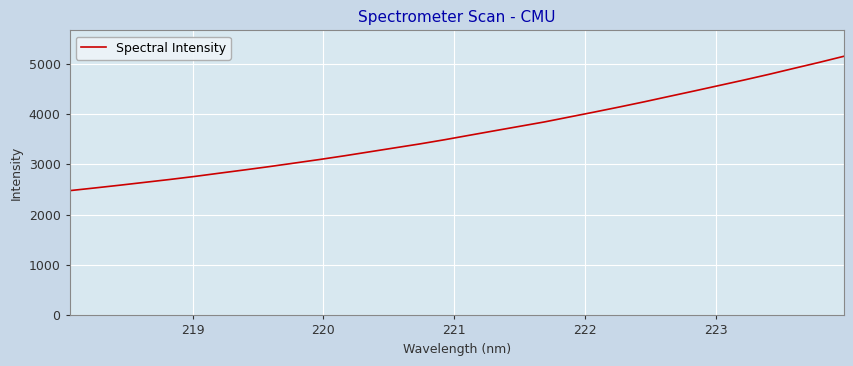

What is the minimum value shown in the chart?

2476.5